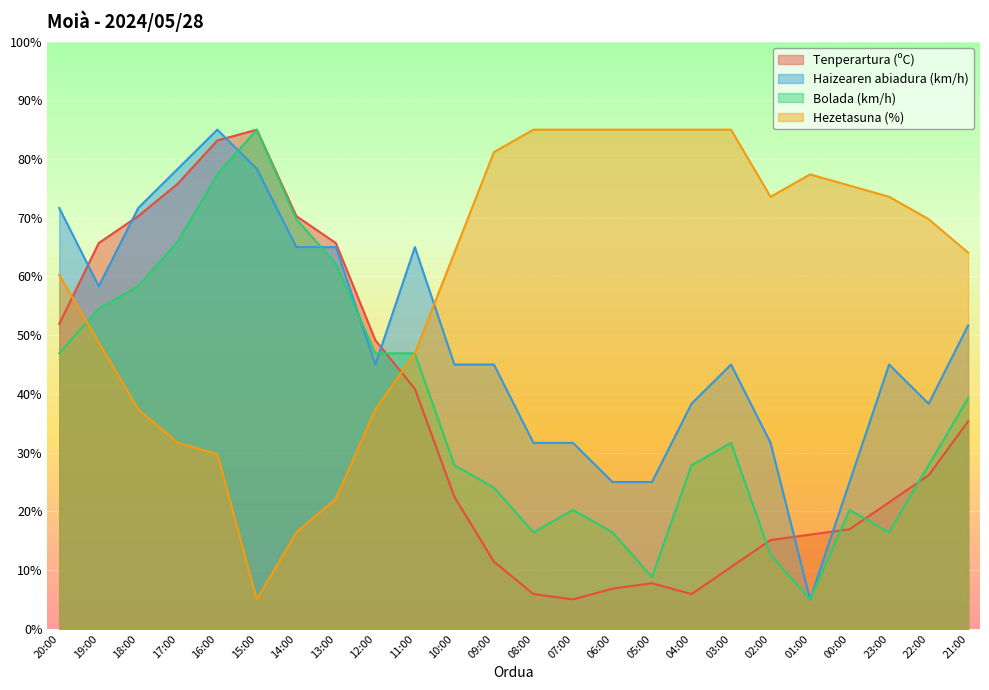

How many values in the Hezetasuna (%) series exceed 69?

12